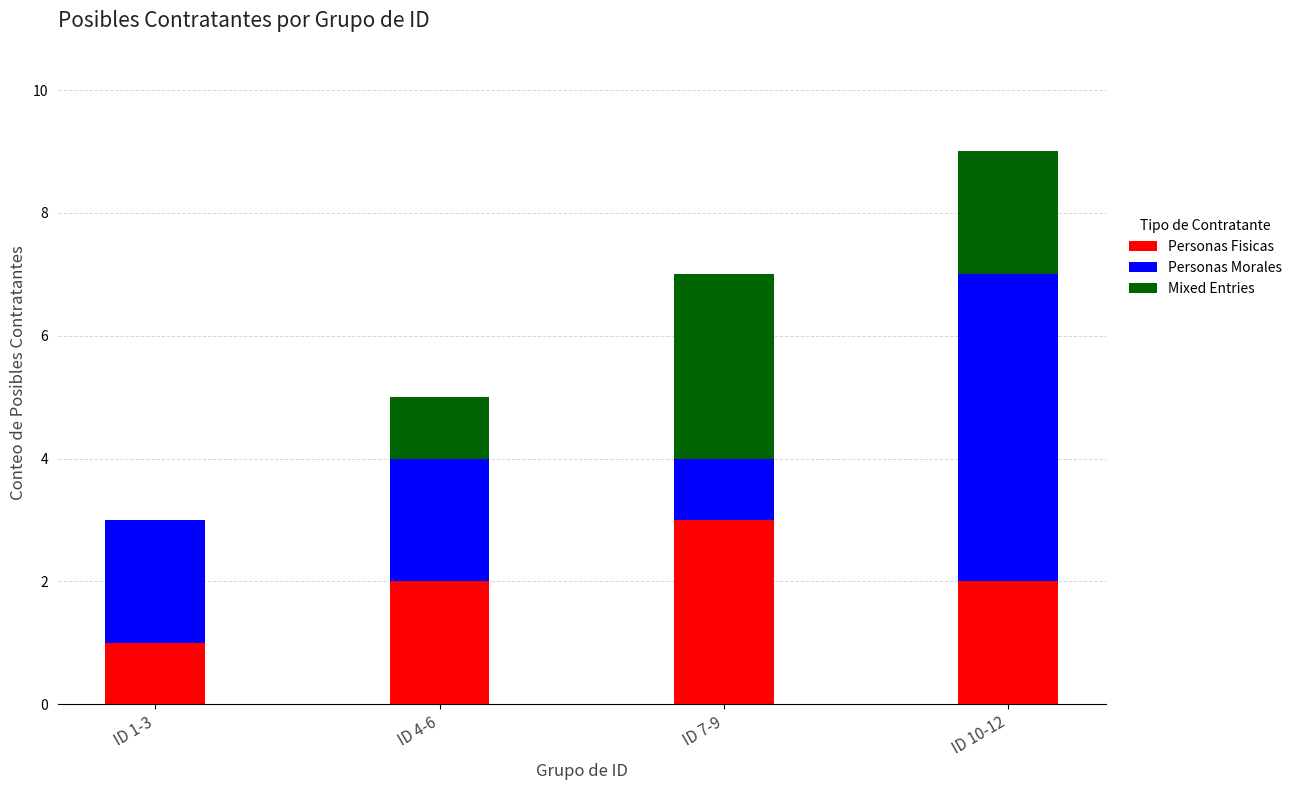

What is the maximum value for Personas Fisicas?

3